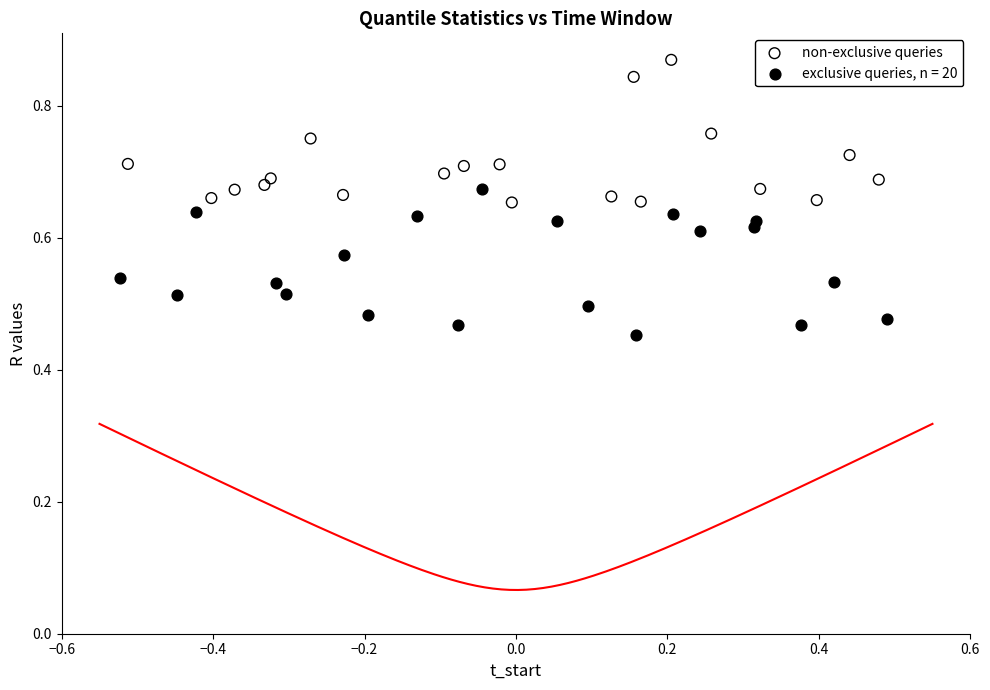

Which series contains the highest Y value?

non-exclusive queries